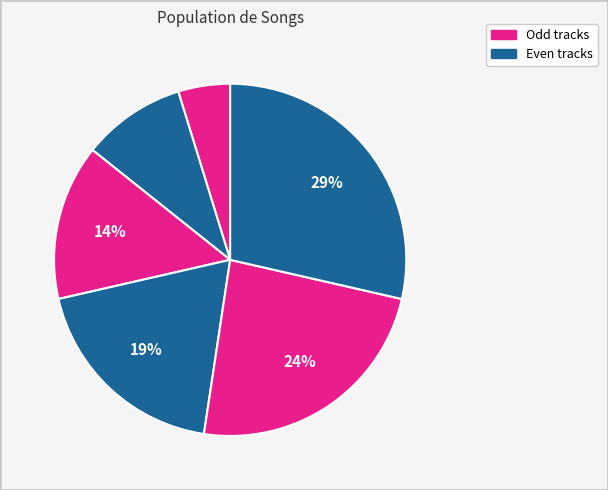

Count the number of slices in the pie.

6